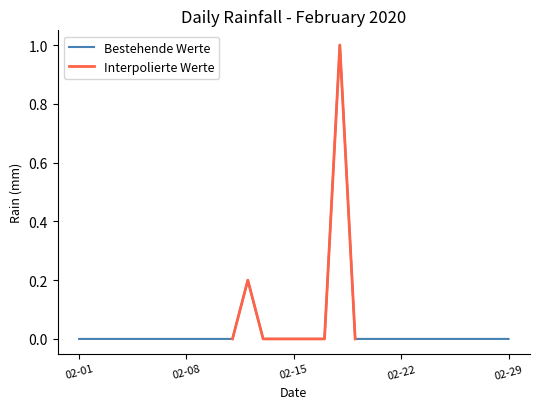

Reading left to right, list all the values displayed in this chart.

0.0	0.0	0.0	0.0	0.0	0.0	0.0	0.0	0.0	0.0	0.0	0.2	0.0	0.0	0.0	0.0	0.0	1.0	0.0	0.0	0.0	0.0	0.0	0.0	0.0	0.0	0.0	0.0	0.0